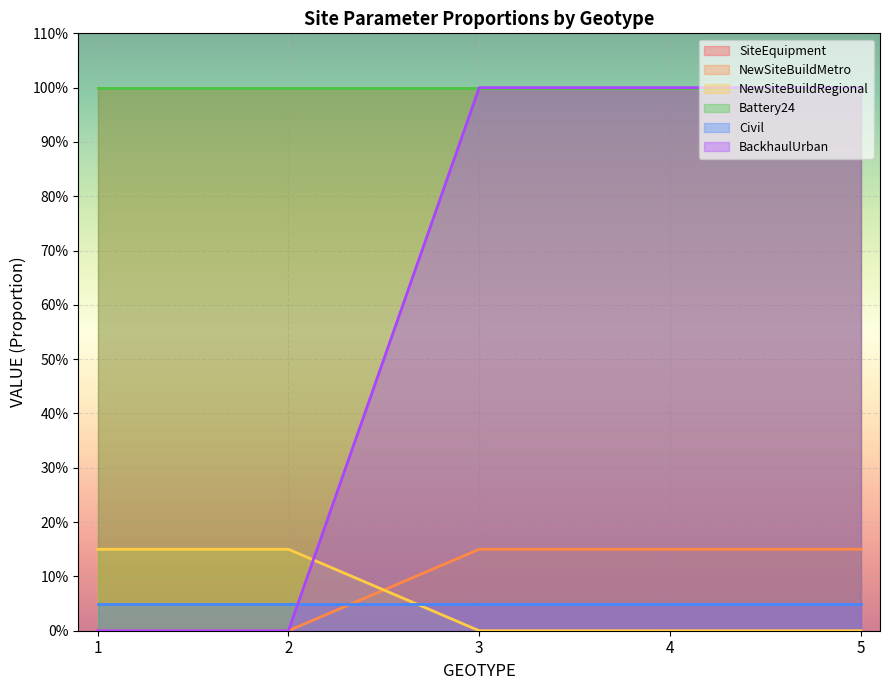

What is the difference between the second highest and second lowest values in the NewSiteBuildRegional series?

0.1